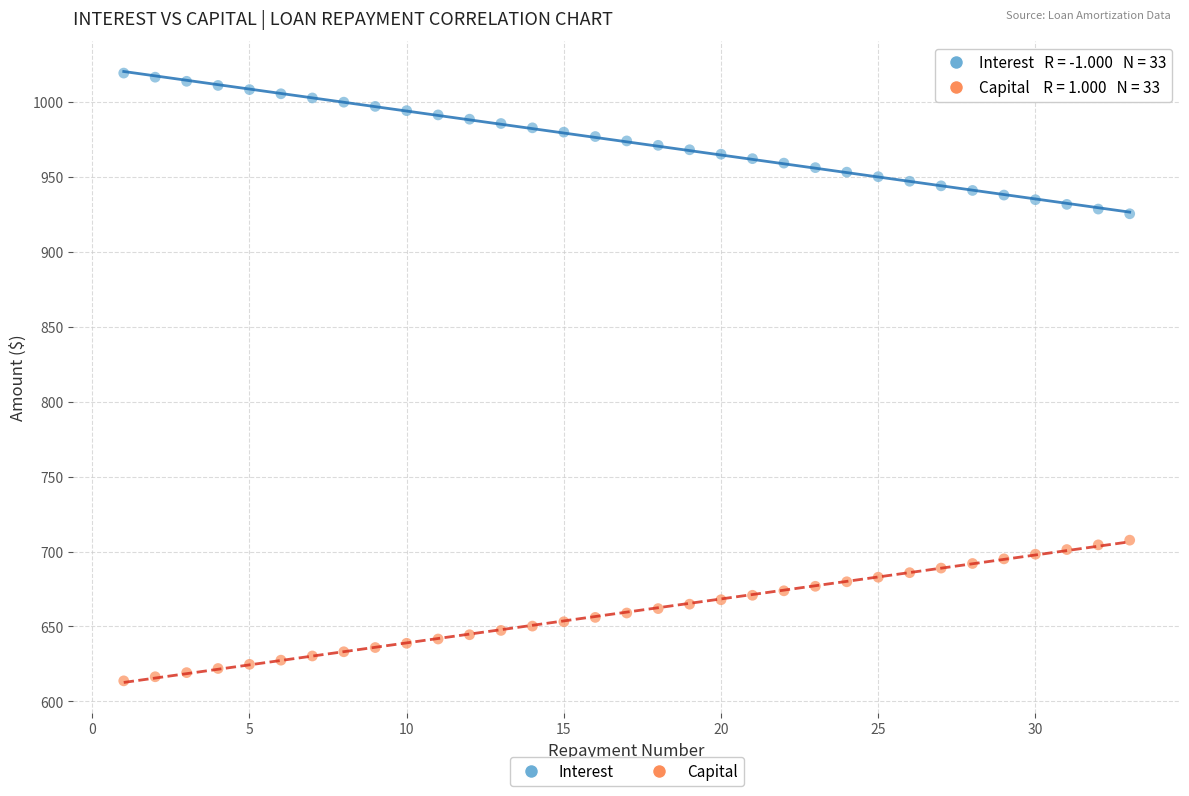

Which series contains the lowest Y value?

Capital